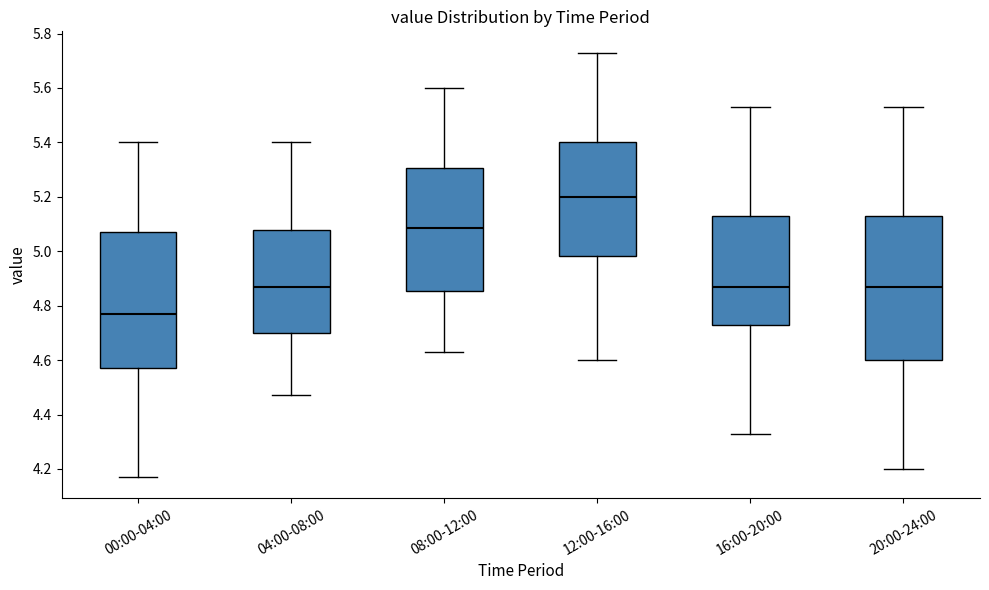

Which box's median line is the lowest?

00:00-04:00